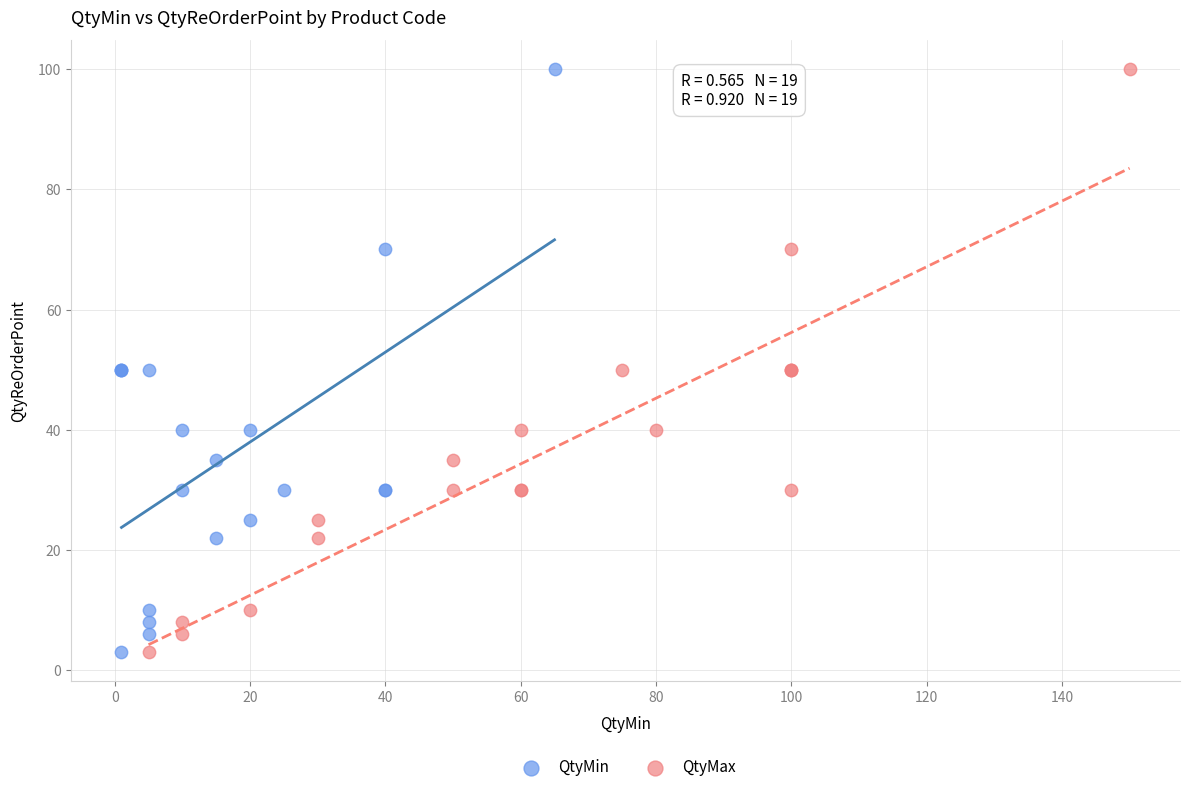

What are all the series names shown in the legend?

QtyMin, QtyMax